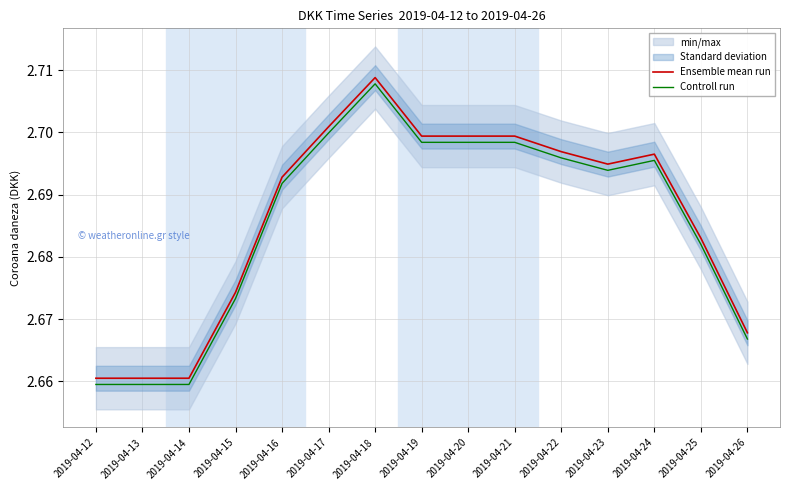

True or false: Controll run and Ensemble mean run cross at least once.

False